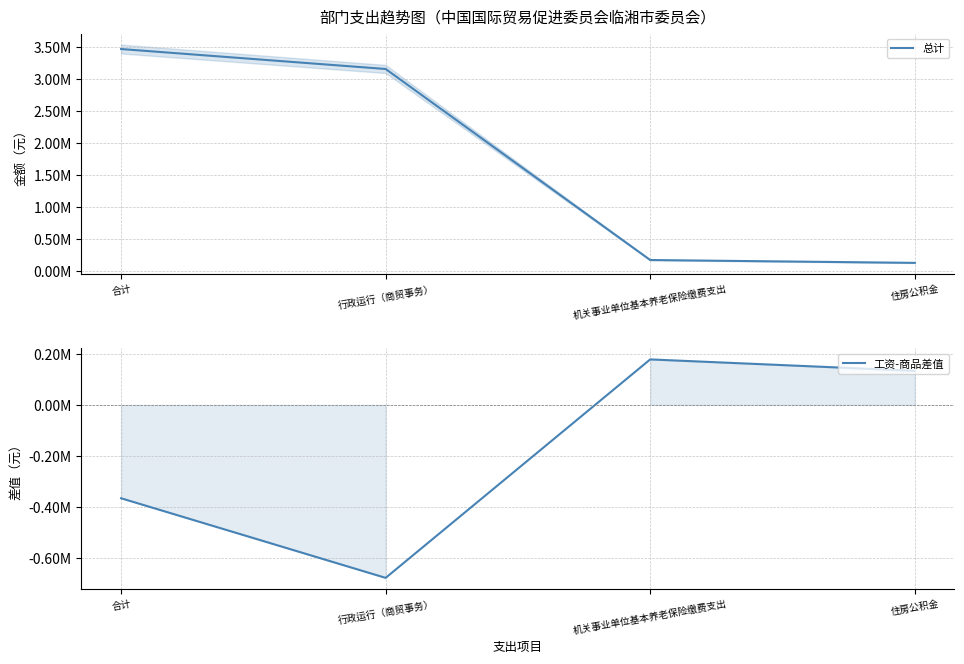

What is the spread (max minus min) of values at 合计?

3838400.0